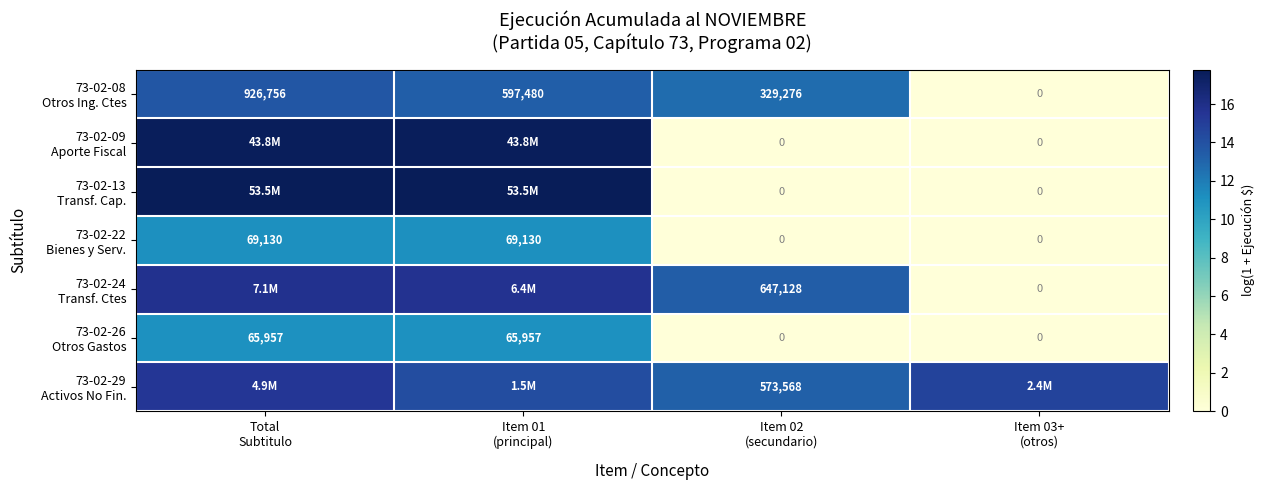

List the series in order of their peak value, lowest first.

73-02-26 Otros Gastos, 73-02-22 Bienes y Serv., 73-02-08 Otros Ing. Ctes, 73-02-29 Activos No Fin., 73-02-24 Transf. Ctes, 73-02-09 Aporte Fiscal, 73-02-13 Transf. Cap.